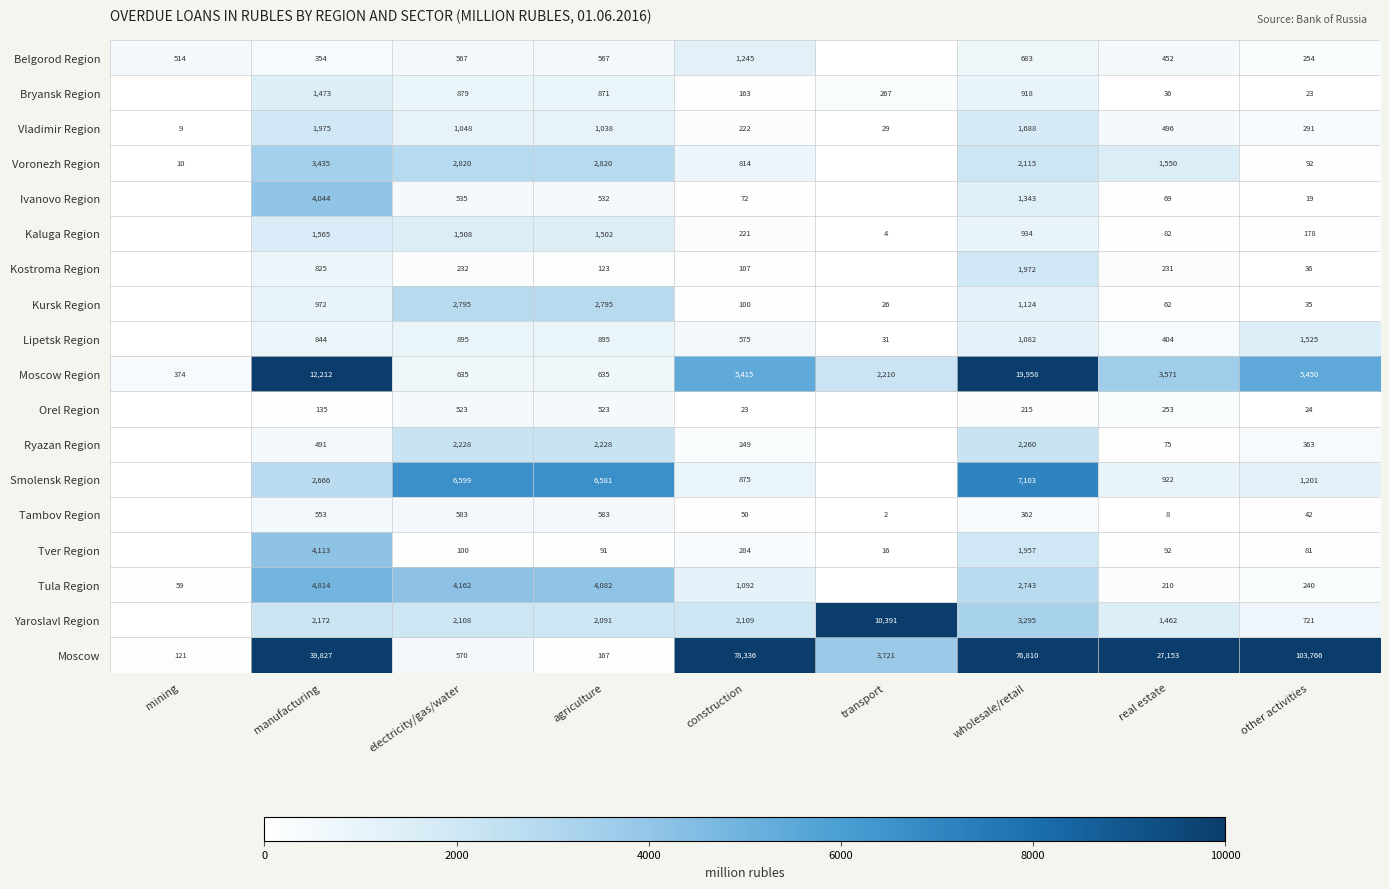

Which series changed the most between electricity/gas/water and other activities?

Moscow